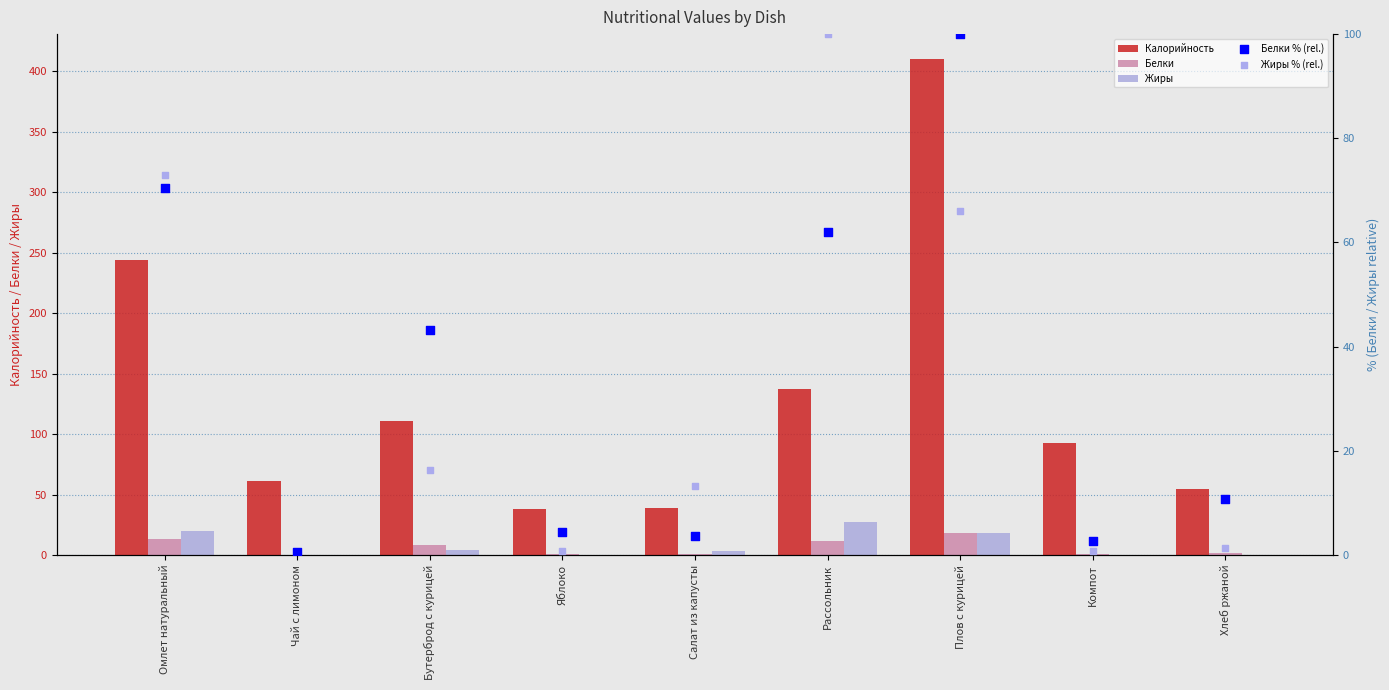

Which series has the largest Y range (max minus min)?

Калорийность